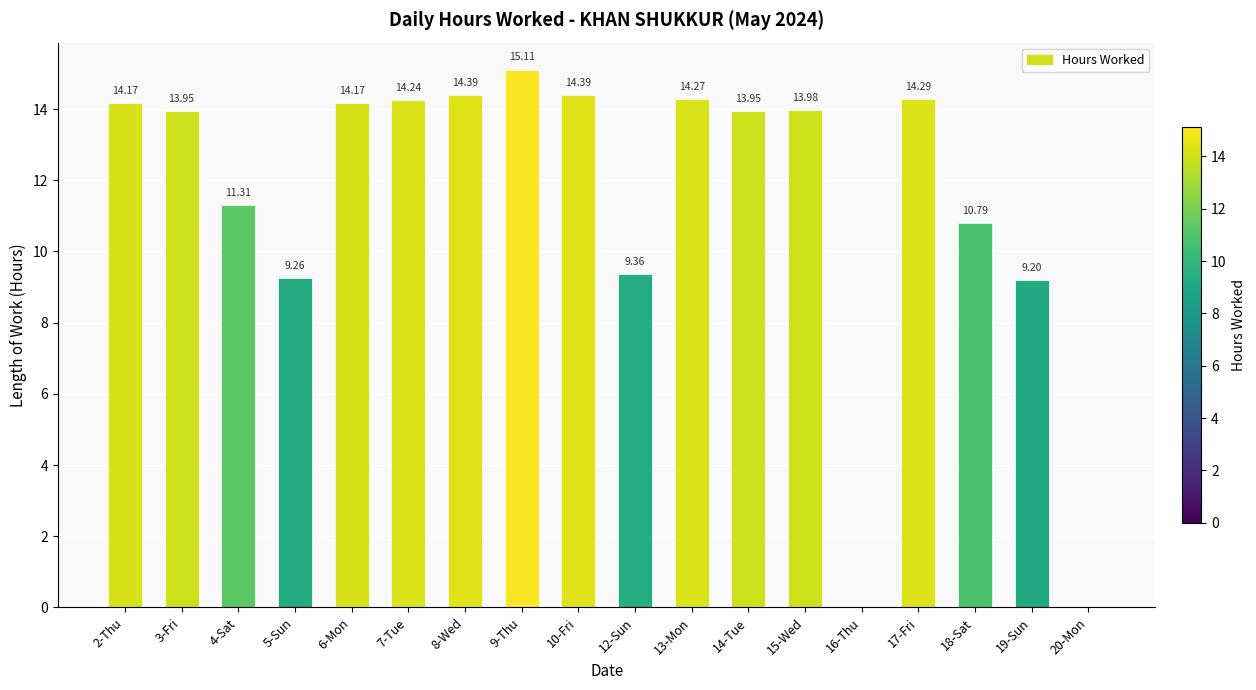

Which has a higher value, 3-Fri or 19-Sun?

3-Fri